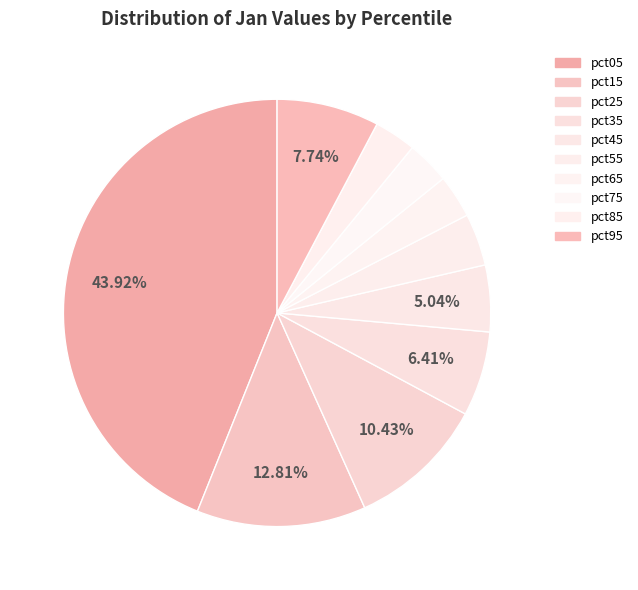

How many slices are in this pie chart?

10